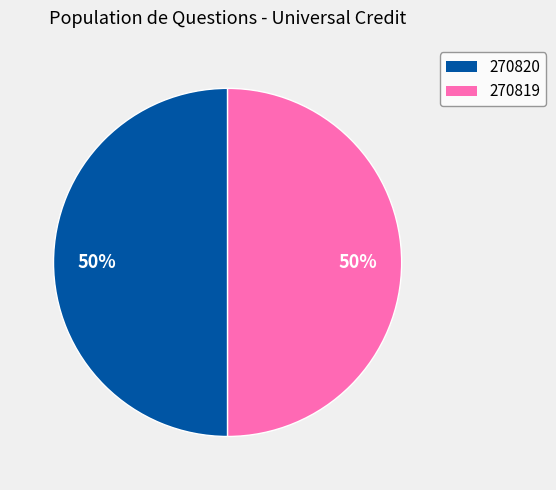

What percentage is the 270819 slice, to the nearest percent?

50%